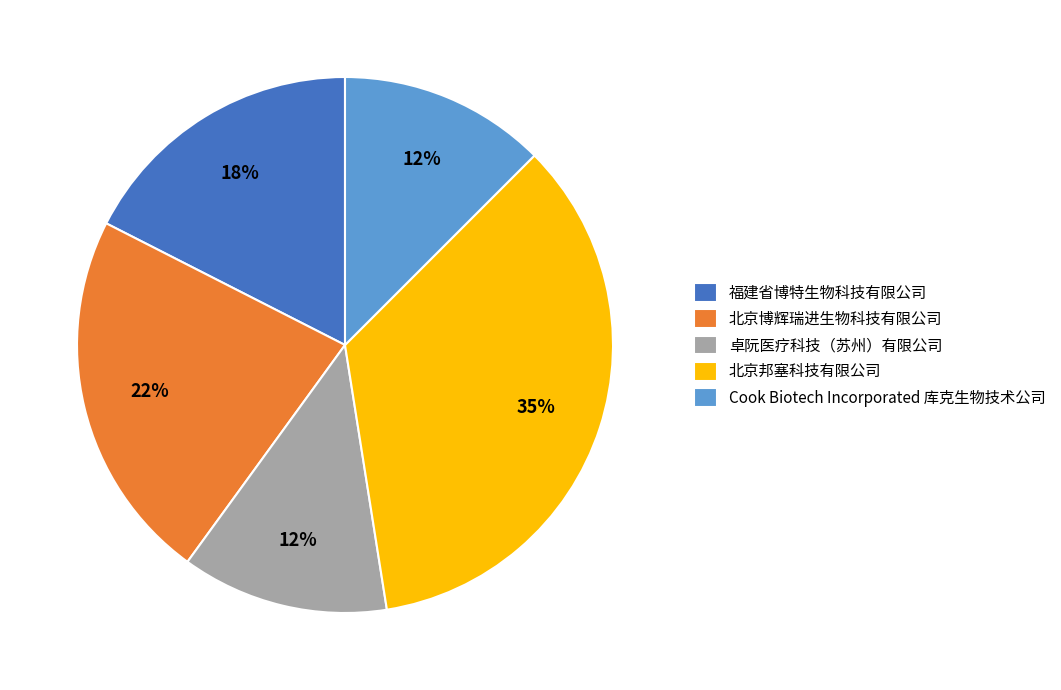

Combined, do 北京邦塞科技有限公司 and 福建省博特生物科技有限公司 account for over 50%?

Yes